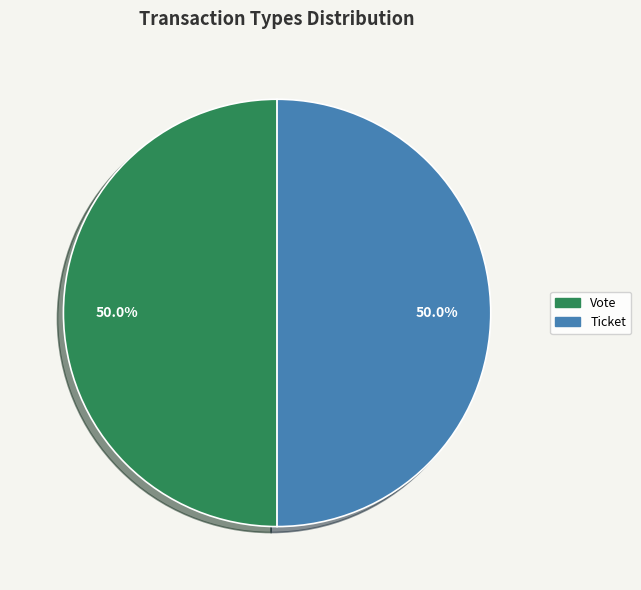

How many segments does this pie chart have?

2